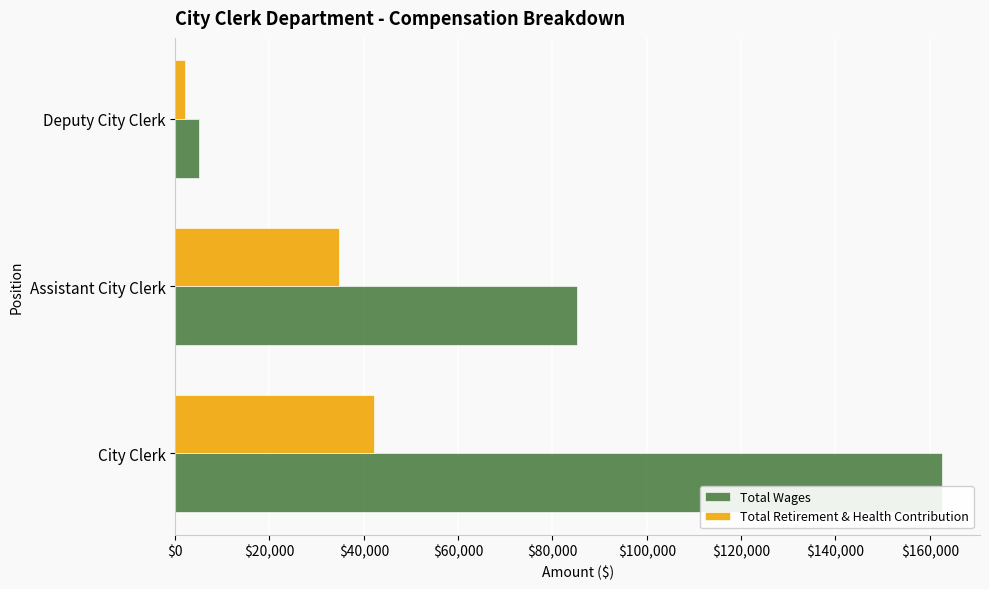

Which series has the largest total across all categories?

Total Wages